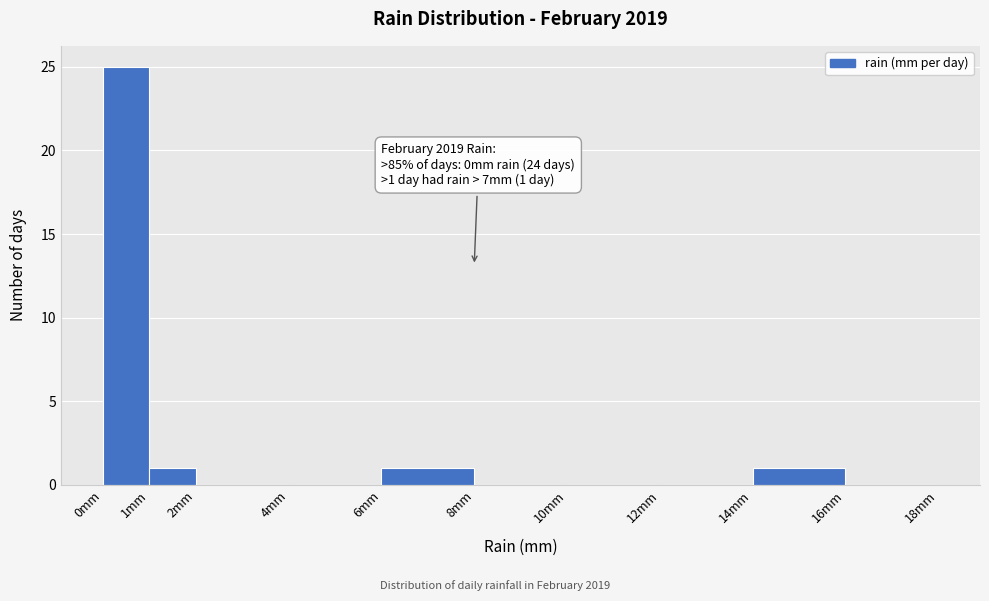

Which range on the x-axis has the tallest bar?

0 to 1